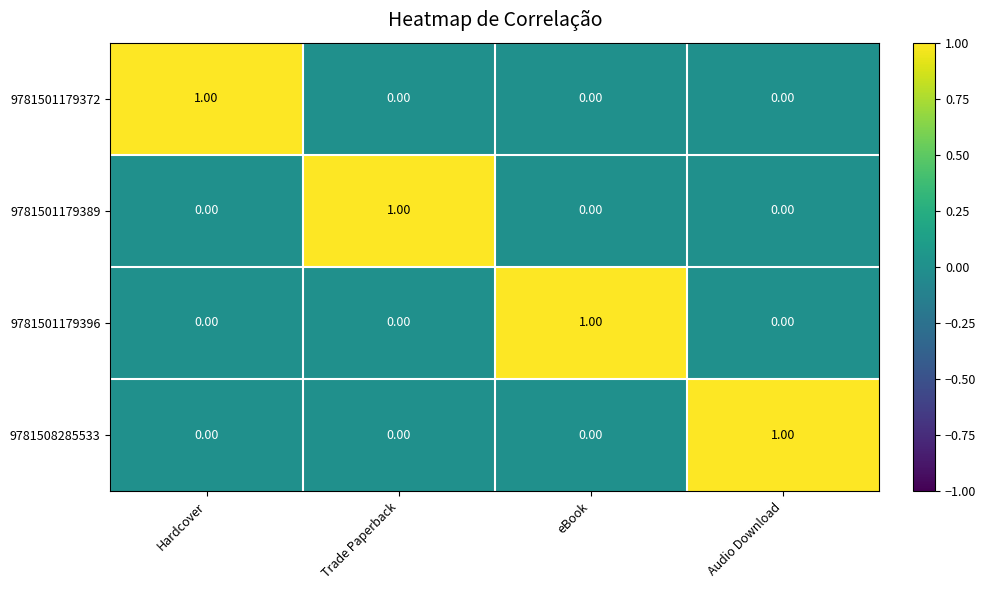

How many values in the 9781501179389 series exceed 0?

1